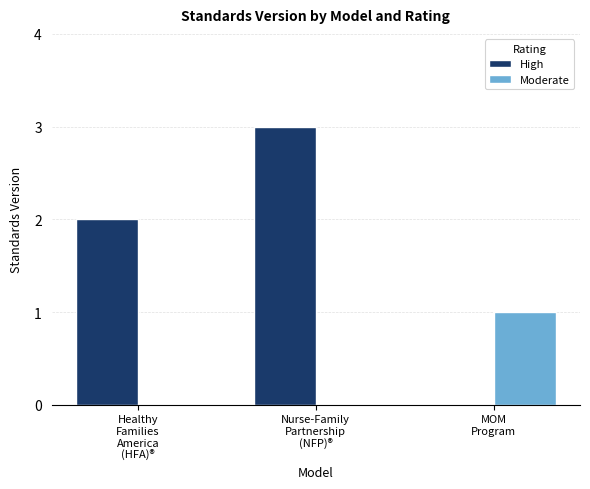

What is the maximum value for High?

3